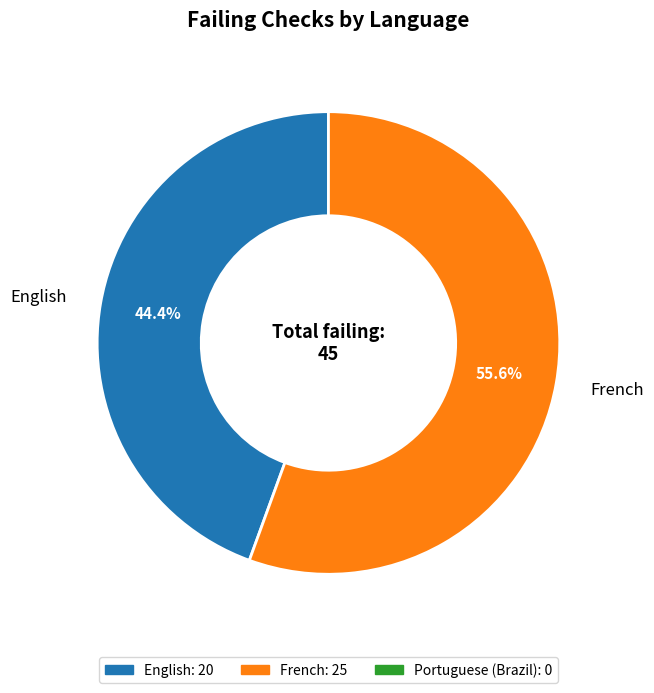

Count the number of slices in the pie.

2